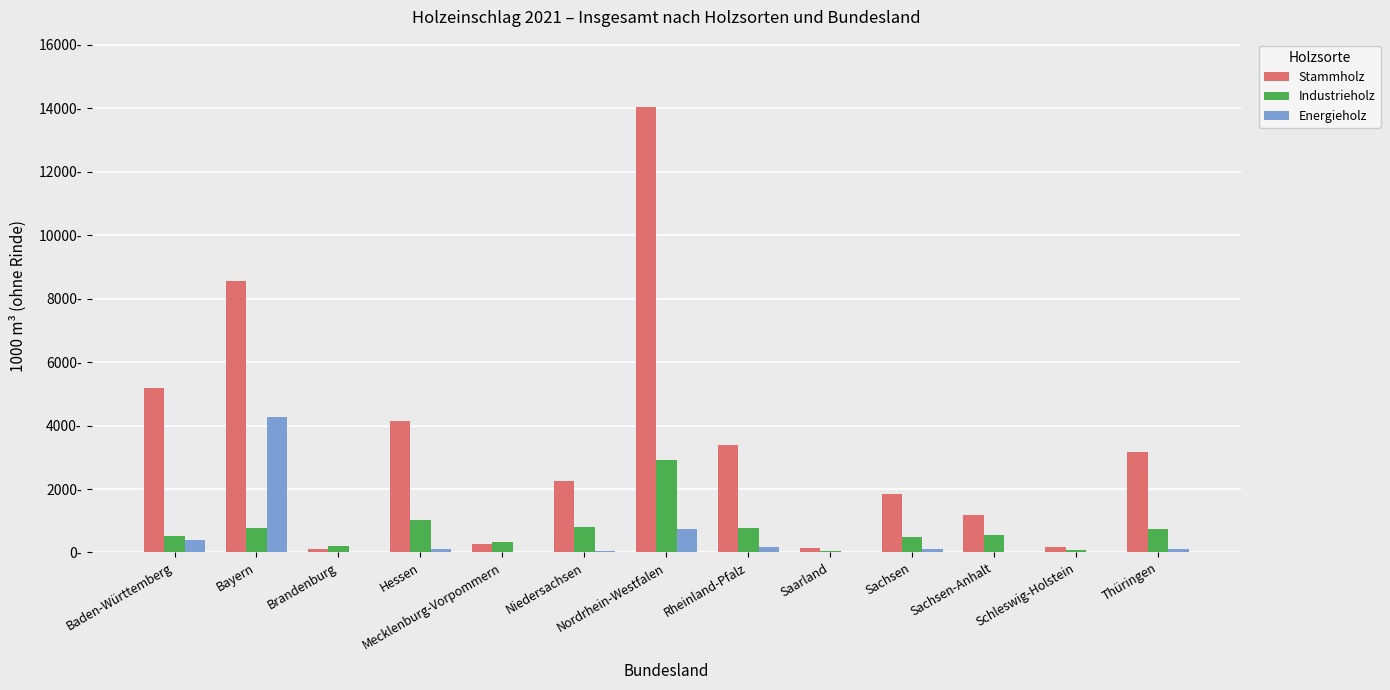

What is the label of the 11th bar from the right?

Brandenburg